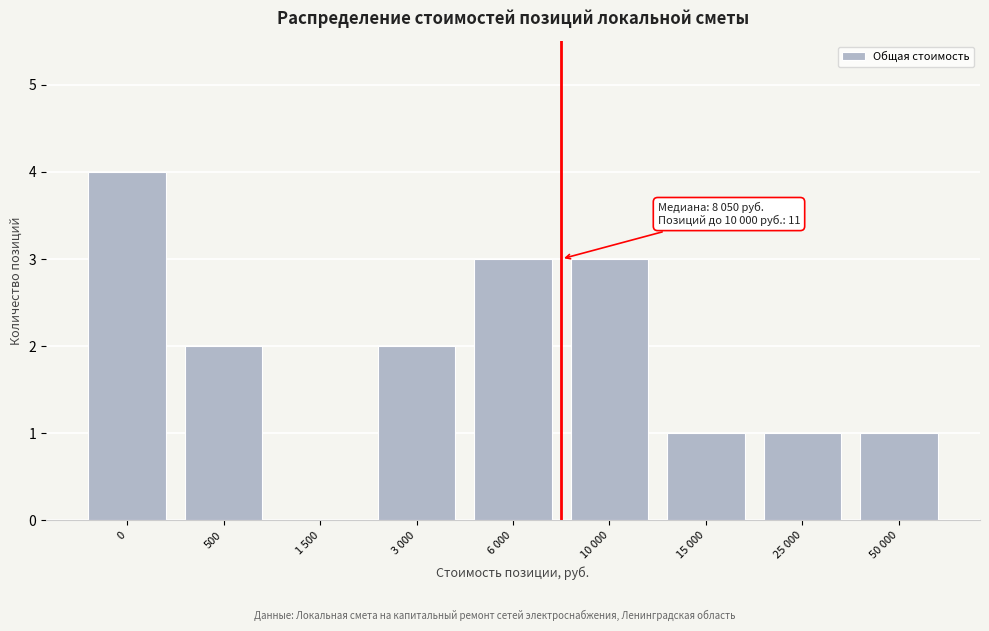

Reading left to right, extract all data points from this chart.

0=4	500=2	1 500=0	3 000=2	6 000=3	10 000=3	15 000=1	25 000=1	50 000=1